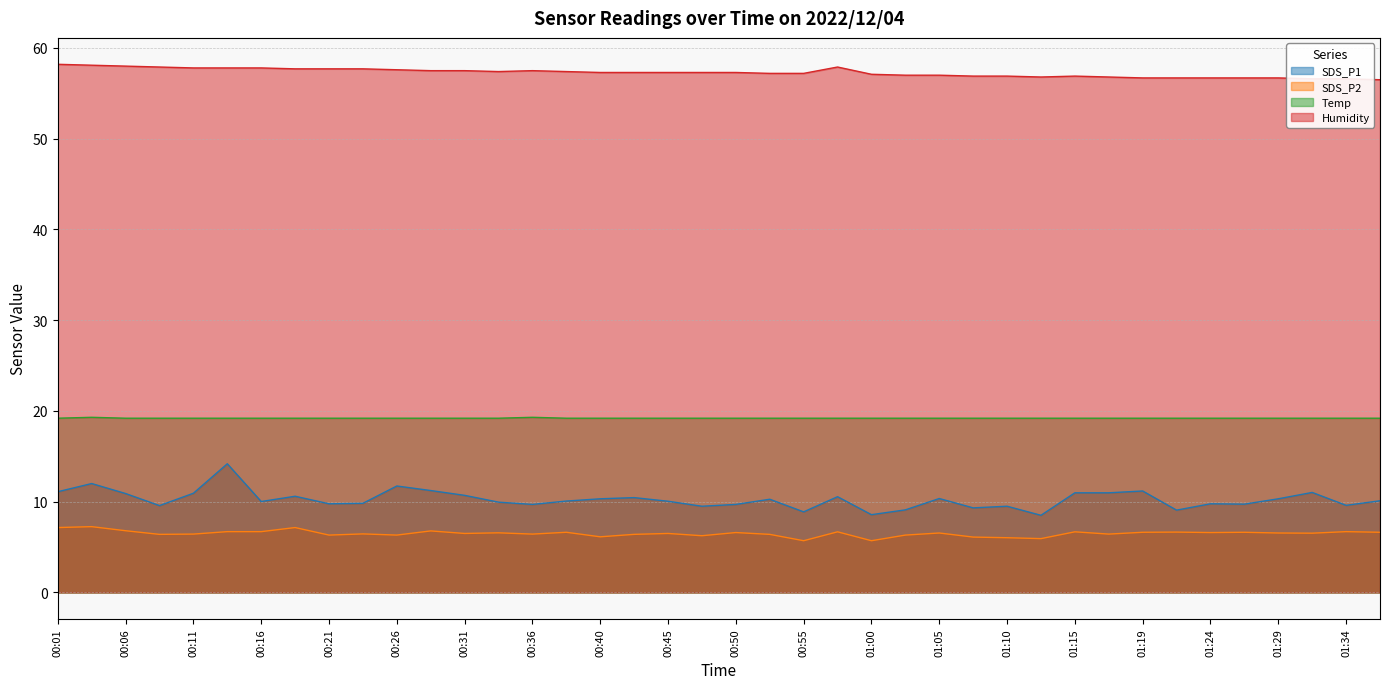

Count the number of data series in this chart.

4